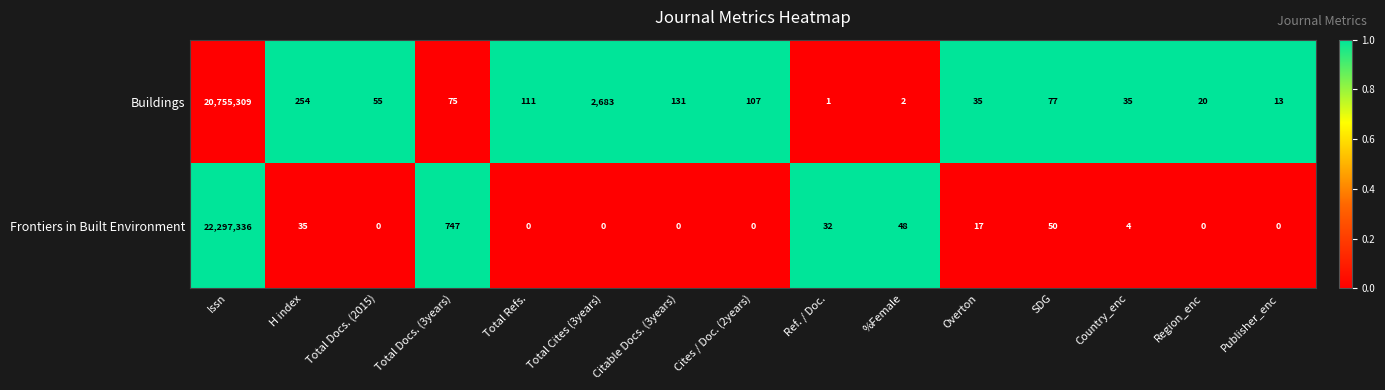

Which series has the widest spread of values?

Frontiers in Built Environment